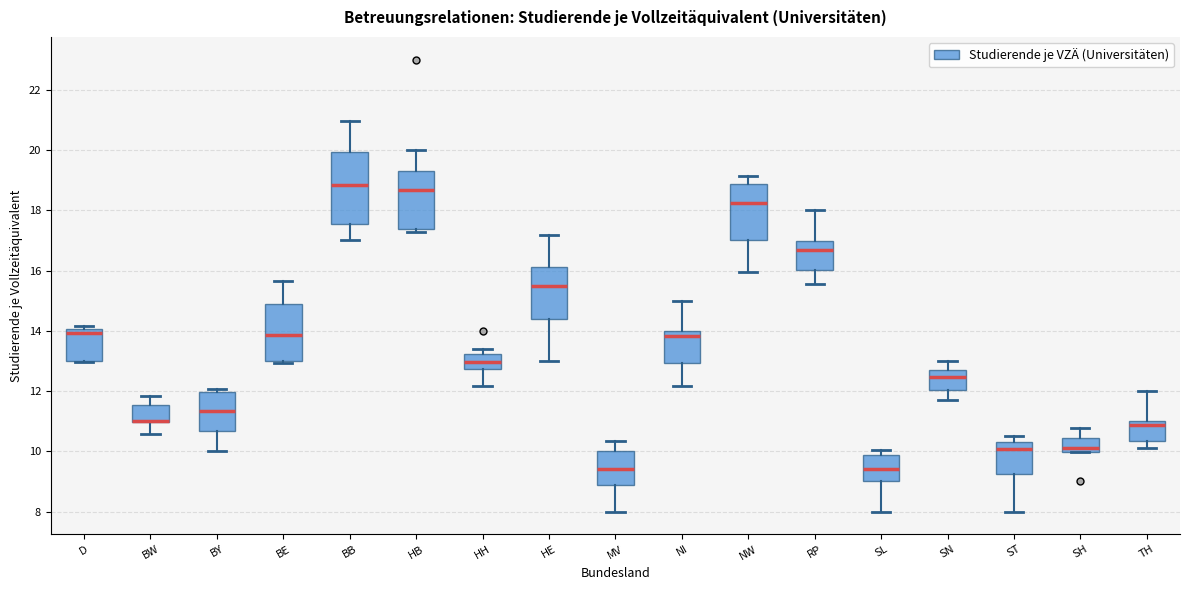

Which box is the tallest, from its lower edge to its upper edge?

BB